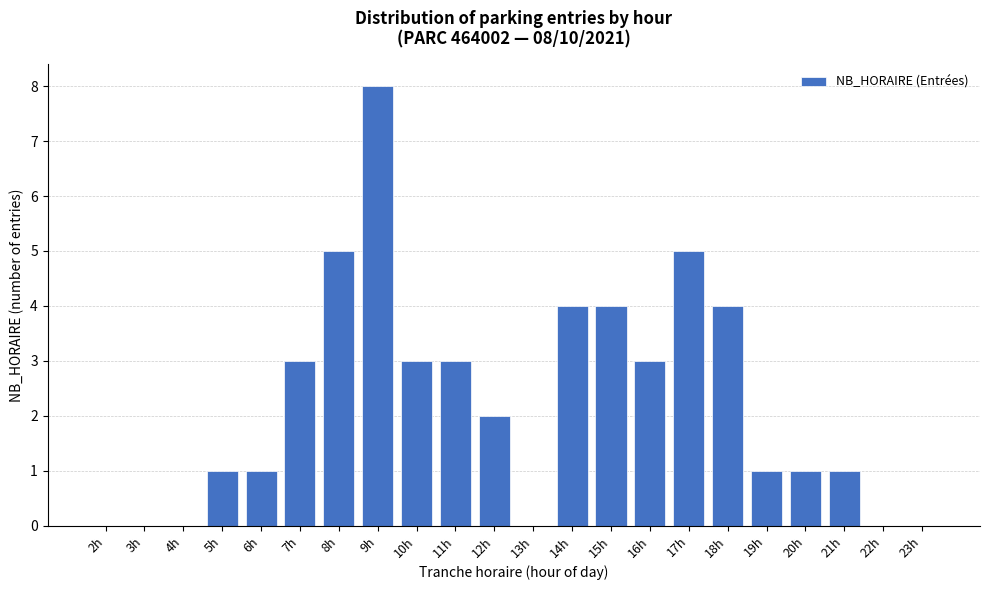

Reading left to right, extract all data points from this chart.

2h=0	3h=0	4h=0	5h=1	6h=1	7h=3	8h=5	9h=8	10h=3	11h=3	12h=2	13h=0	14h=4	15h=4	16h=3	17h=5	18h=4	19h=1	20h=1	21h=1	22h=0	23h=0